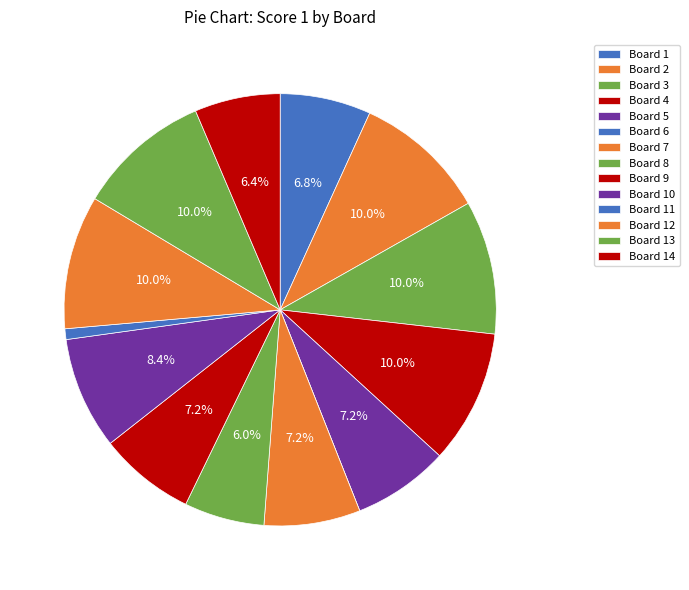

Does any single category account for the majority?

No